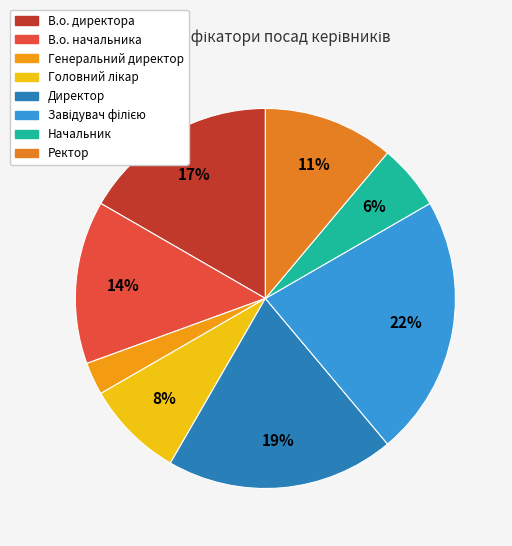

How many segments does this pie chart have?

8